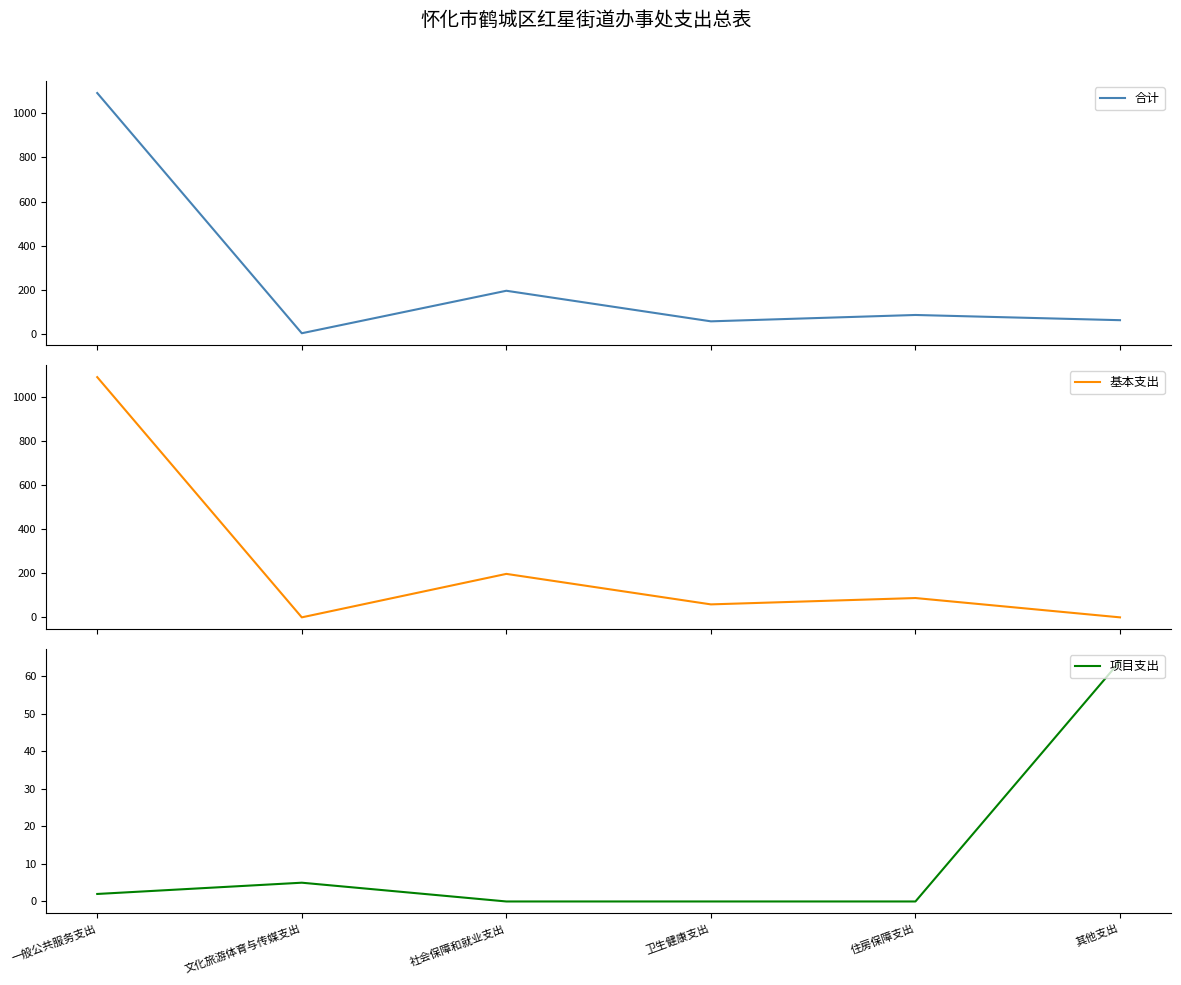

What is the average value of the 基本支出 series?

238.6